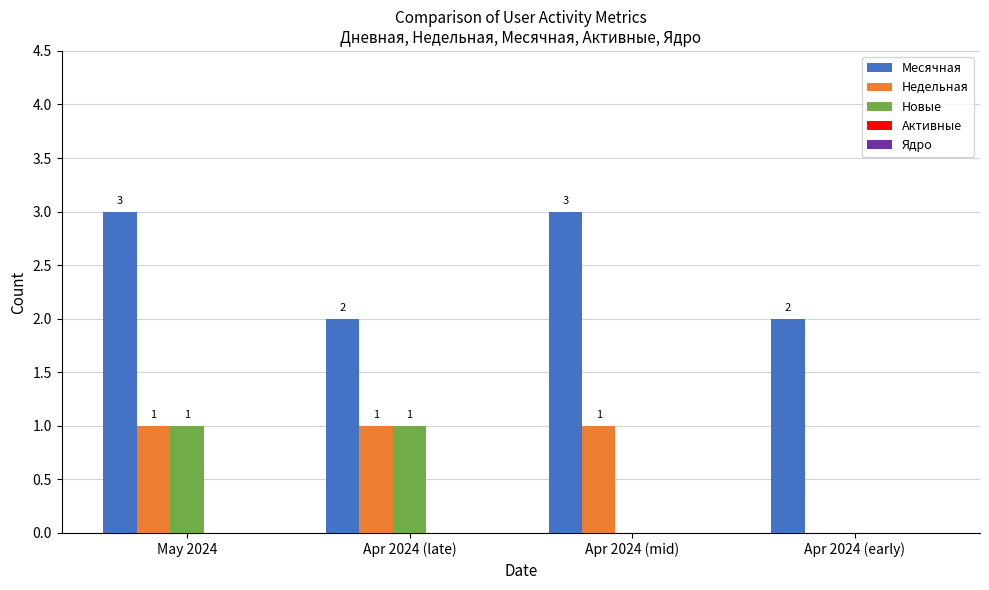

What is the sum of all Недельная values?

3